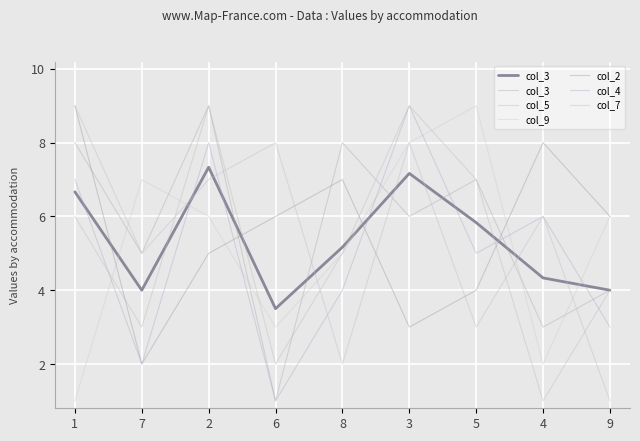

Between which two adjacent categories do col_2 and col_3 first intersect?

1 and 7